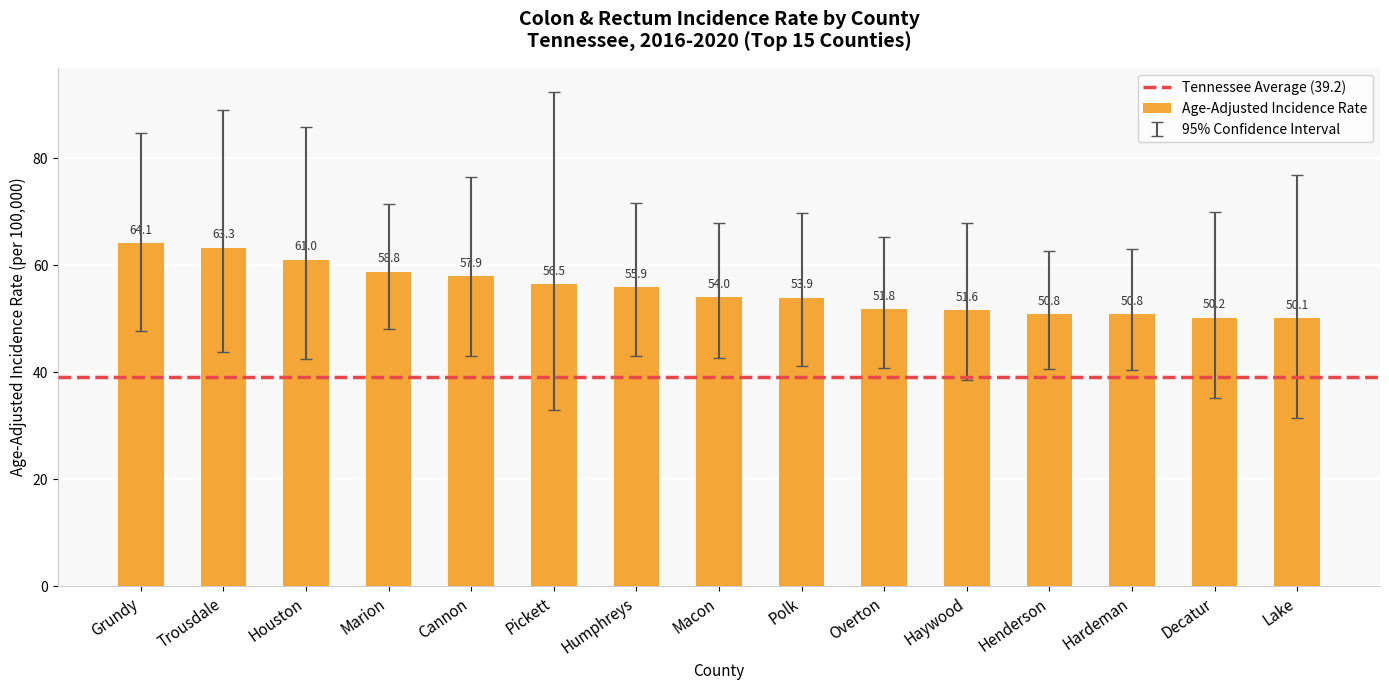

What is the sum of the values at Grundy and Marion?

122.9